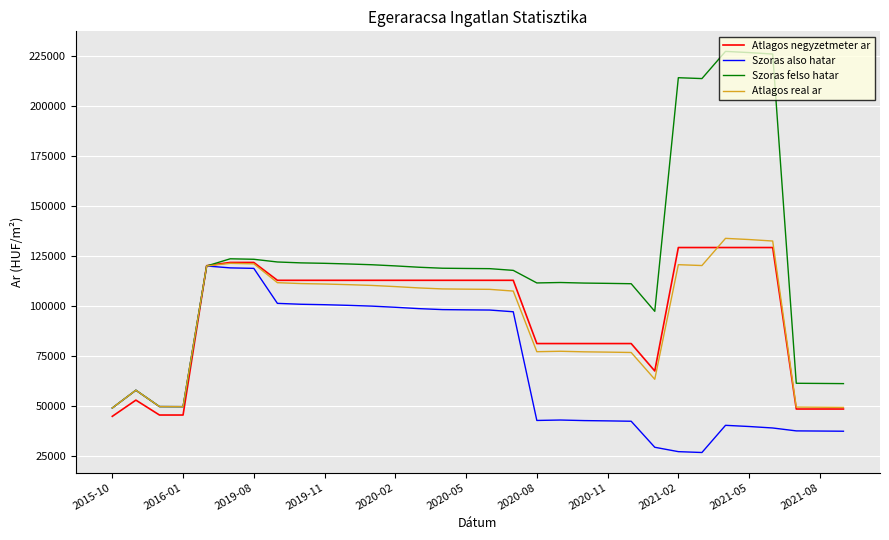

Which series has the widest spread of values?

Szoras felso hatar